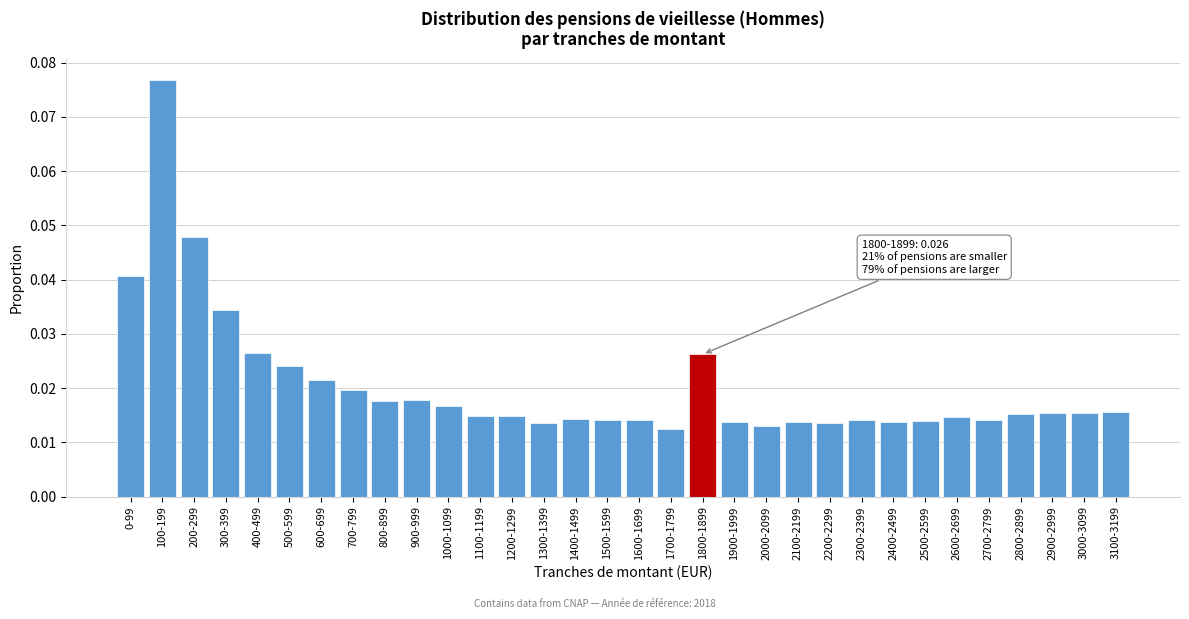

Which has a higher value, 2100-2199 or 3000-3099?

3000-3099